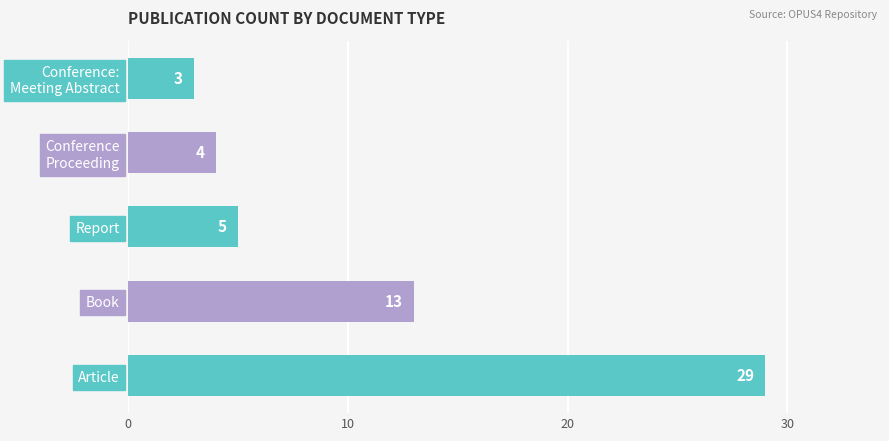

List the labels in order of value, largest first.

Article, Book, Report, Conference
Proceeding, Conference:
Meeting Abstract